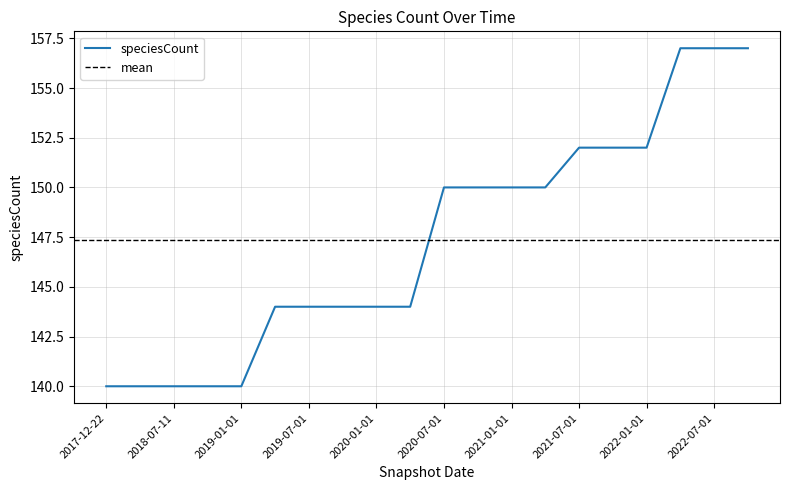

List the labels in order of value, largest first.

2022-04-01, 2022-07-01, 2022-10-01, 2021-07-01, 2021-10-01, 2022-01-01, 2020-07-01, 2020-10-01, 2021-01-01, 2021-04-01, 2019-04-06, 2019-07-01, 2019-10-09, 2020-01-01, 2020-04-01, 2017-12-22, 2018-04-09, 2018-07-11, 2018-09-28, 2019-01-01